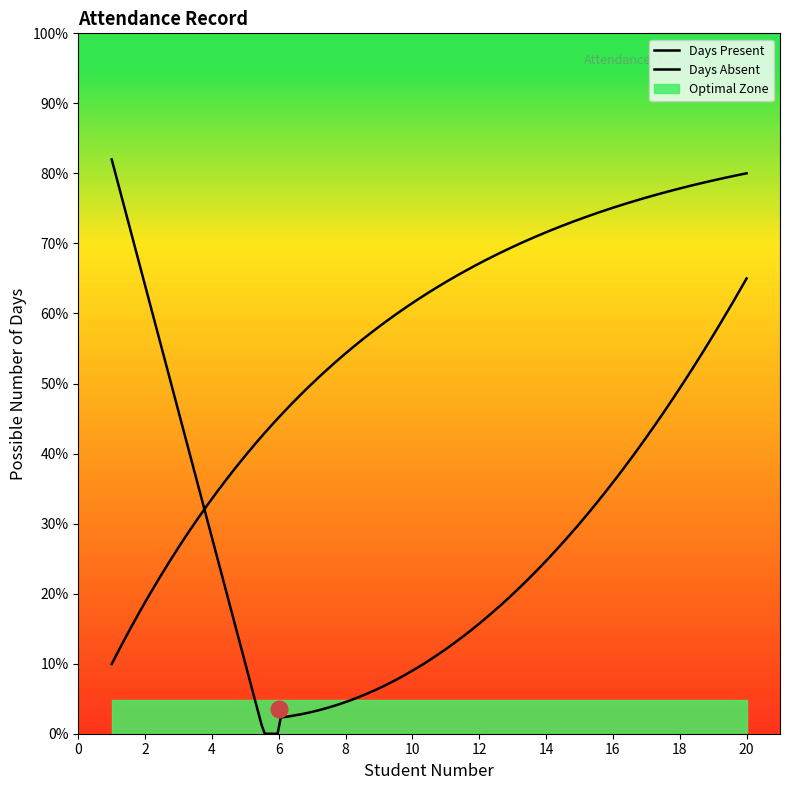

List the labels in order of value, smallest first.

1, 2, 3, 4, 5, 6, 7, 8, 9, 10, 11, 12, 13, 14, 15, 16, 17, 18, 19, 20